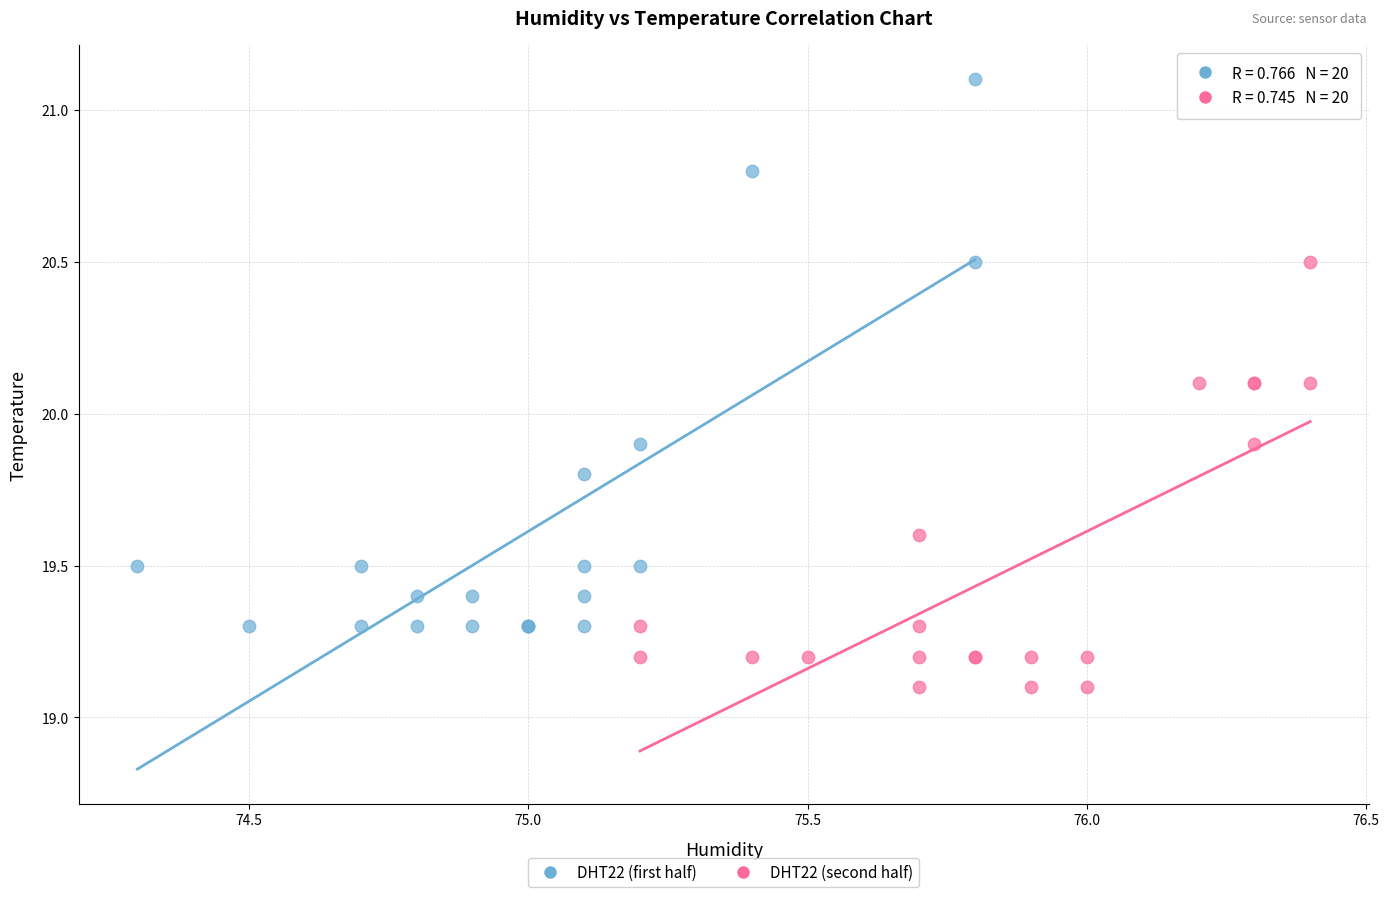

Which series has the widest spread of Y values?

DHT22 (first half)